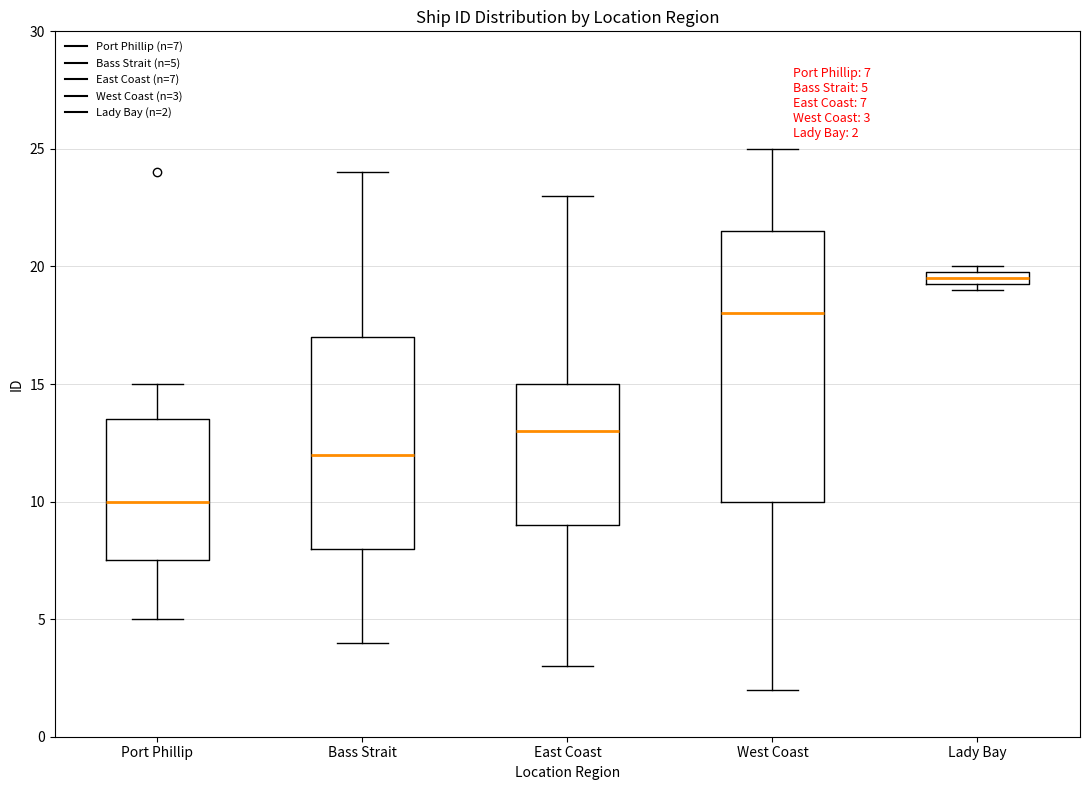

Which box is the tallest, from its lower edge to its upper edge?

West Coast